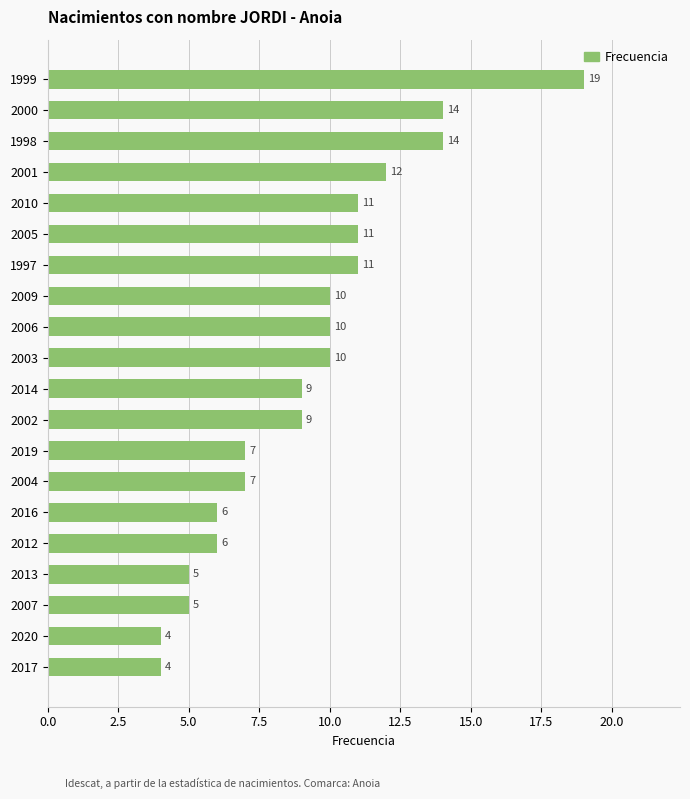

How many values are below 10?

10